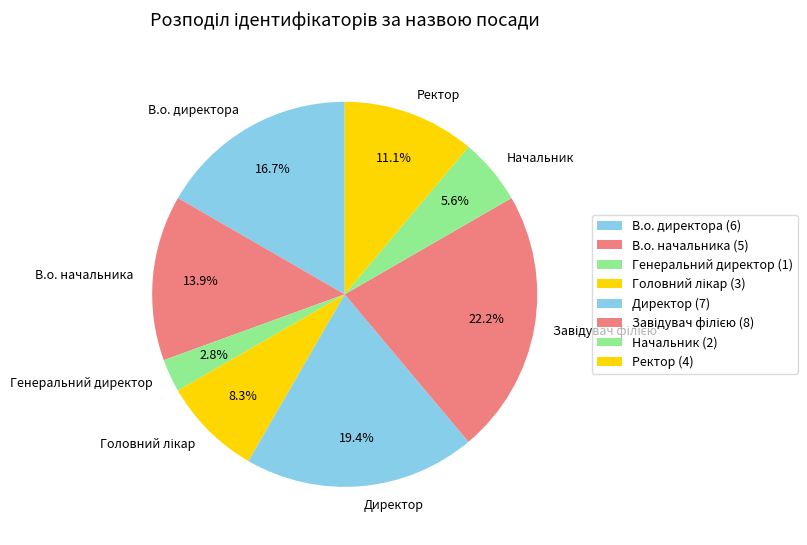

To the nearest percent, what is the average slice percentage?

12%